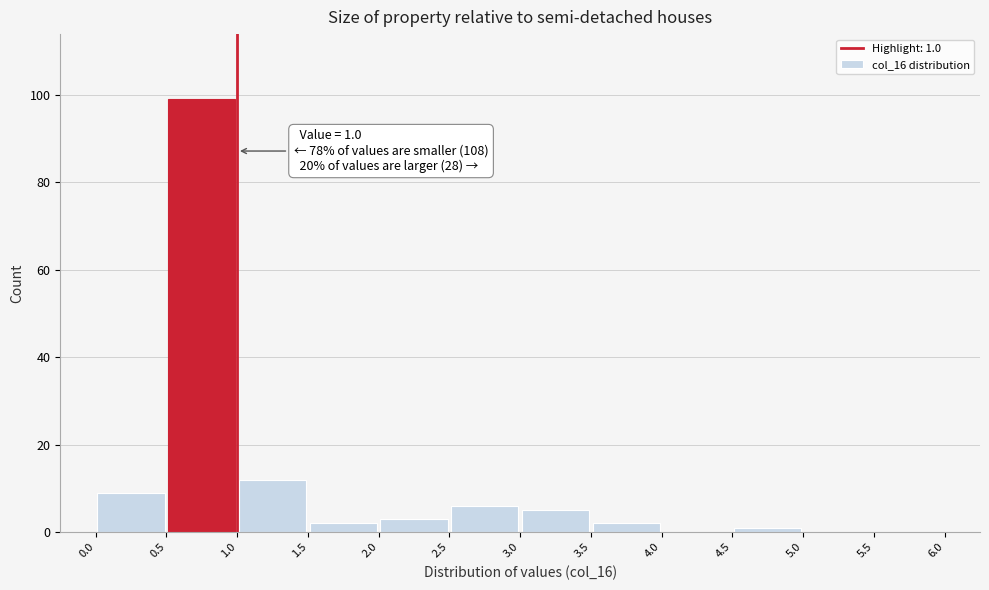

Over which range of the x-axis is the bar tallest?

0.5 to 1.0